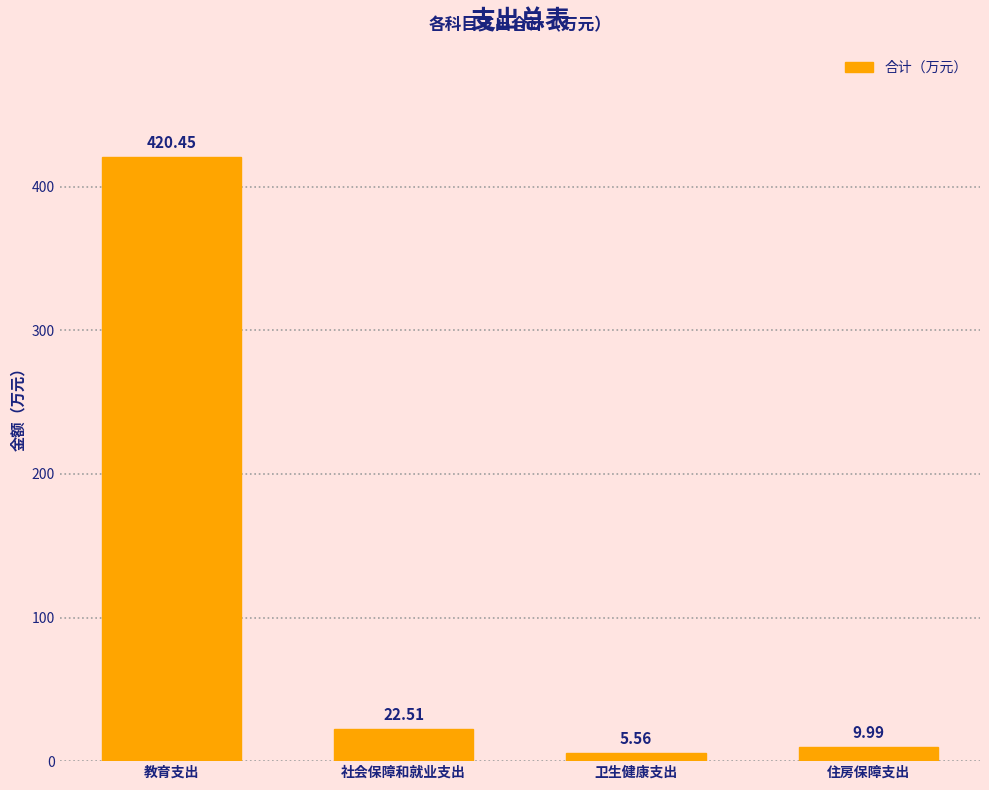

At which category does the chart reach its peak across all series?

教育支出